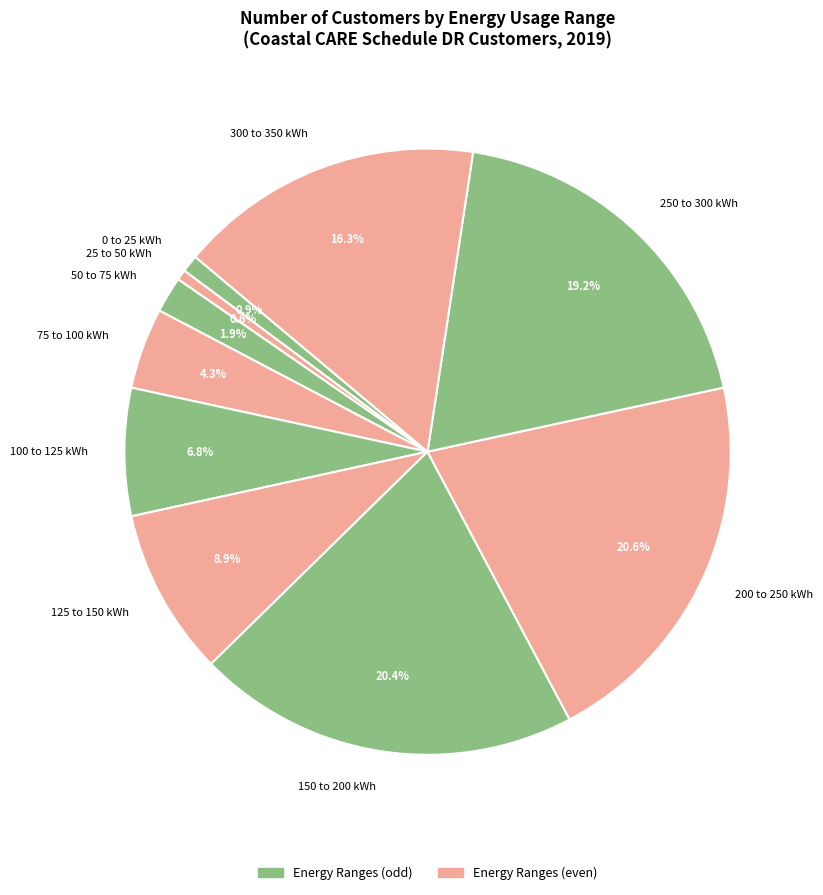

What is the total percentage of 100 to 125 kWh and 0 to 25 kWh?

7.7%